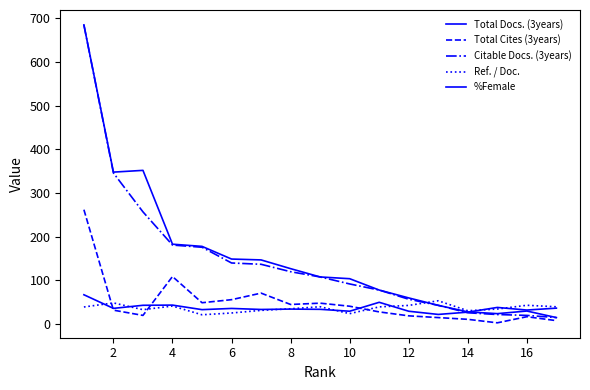

True or false: Citable Docs. (3years) has more than 2 interior local peaks.

False